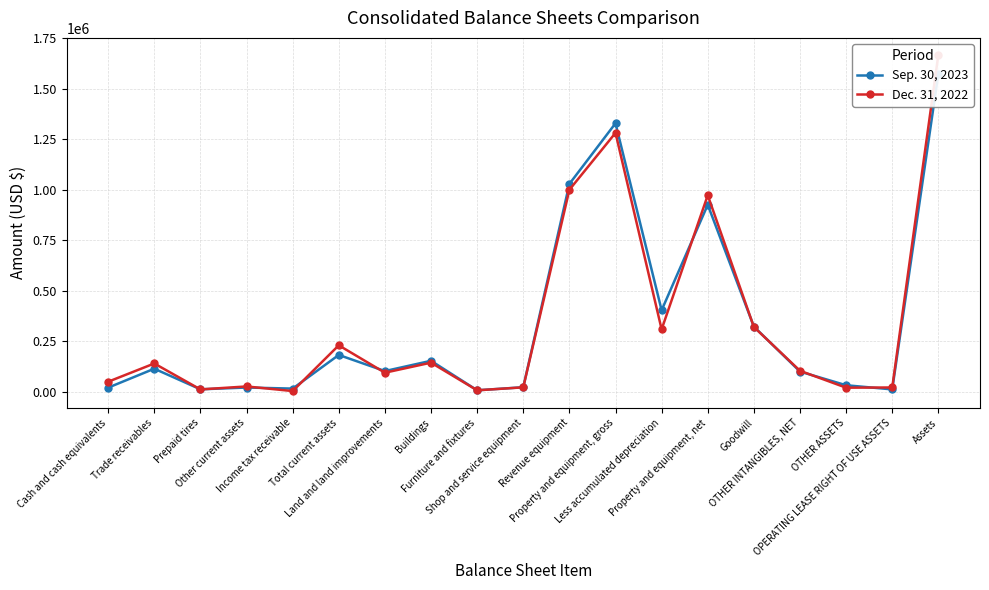

Where is Dec. 31, 2022 nearest to the value 836313?

Property and equipment, net